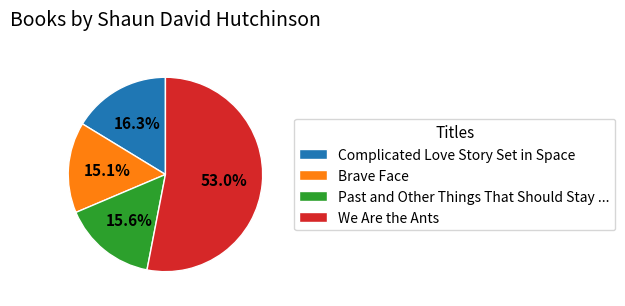

What percentage is the Brave Face slice, to the nearest percent?

15%